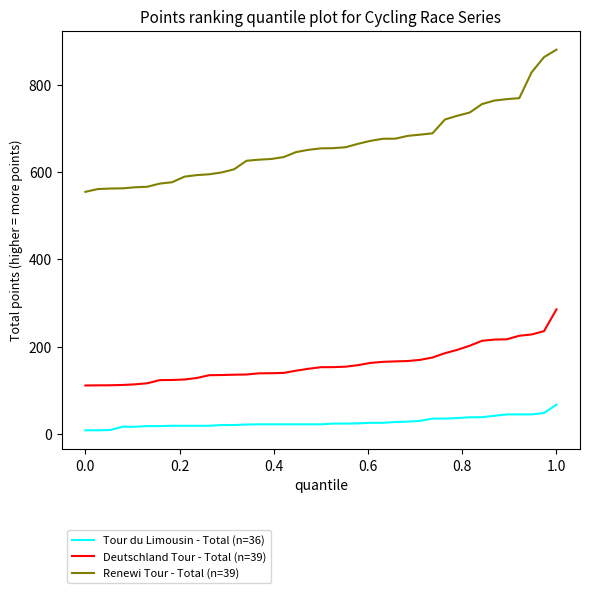

What is the highest value of the Deutschland Tour - Total (n=39) series?

285.3